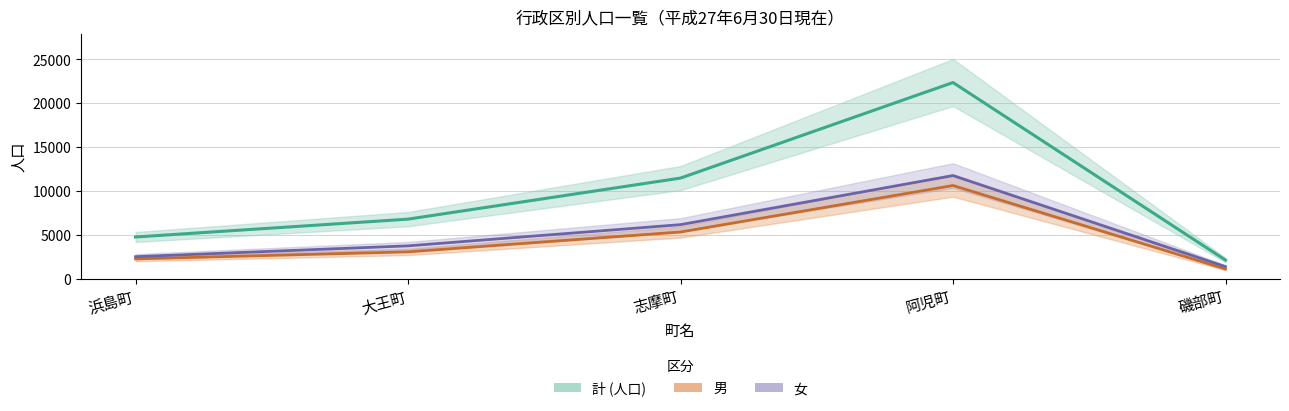

How many lines are shown in the chart?

3